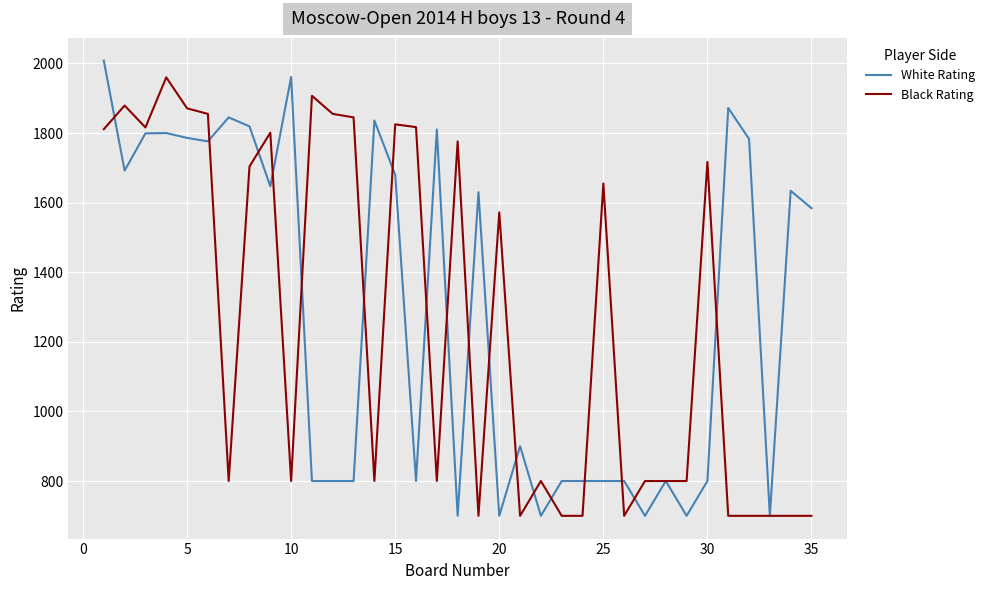

Count the number of data series in this chart.

2